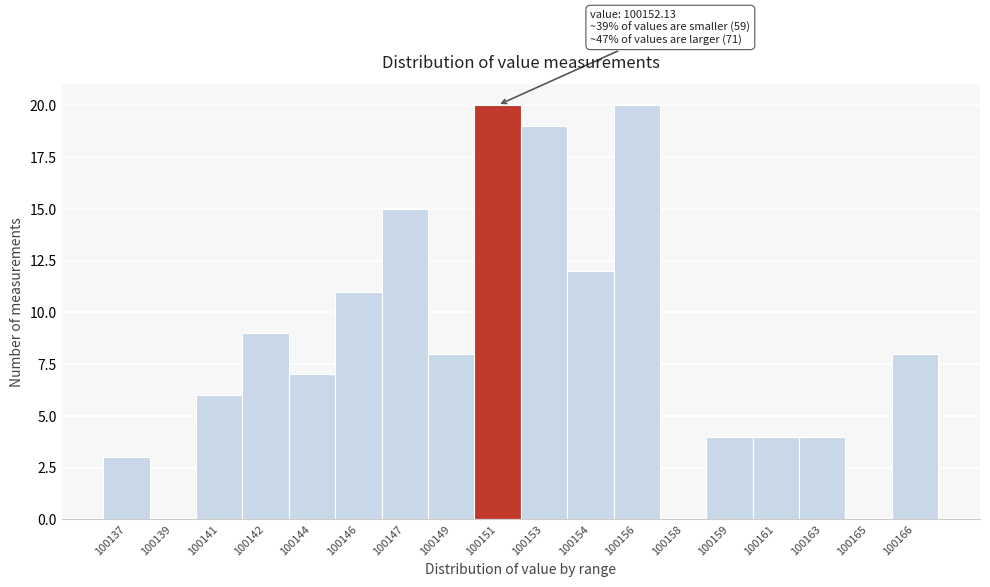

Reading right to left, what are all the values shown in this chart?

100166=8	100165=0	100163=4	100161=4	100159=4	100158=0	100156=20	100154=12	100153=19	100151=20	100149=8	100147=15	100146=11	100144=7	100142=9	100141=6	100139=0	100137=3